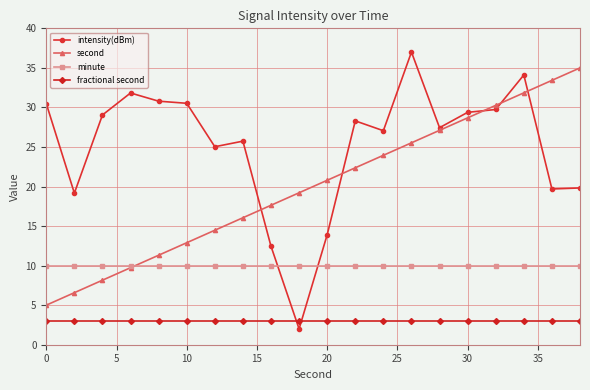

What is the maximum value for fractional second?

3.0